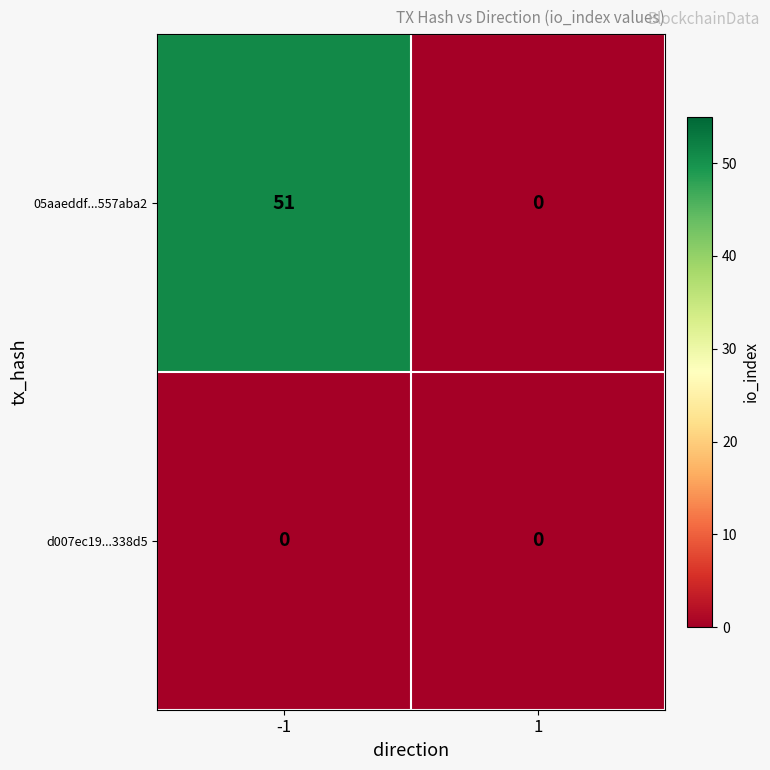

List the series in order of their overall mean, highest first.

05aaeddf...557aba2, d007ec19...338d5